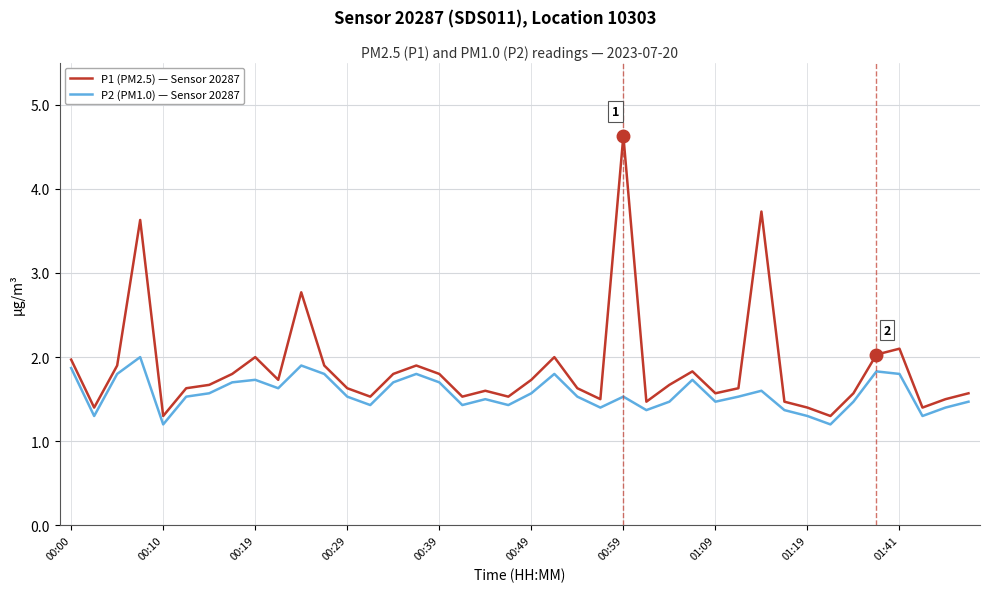

How many lines are shown in the chart?

2